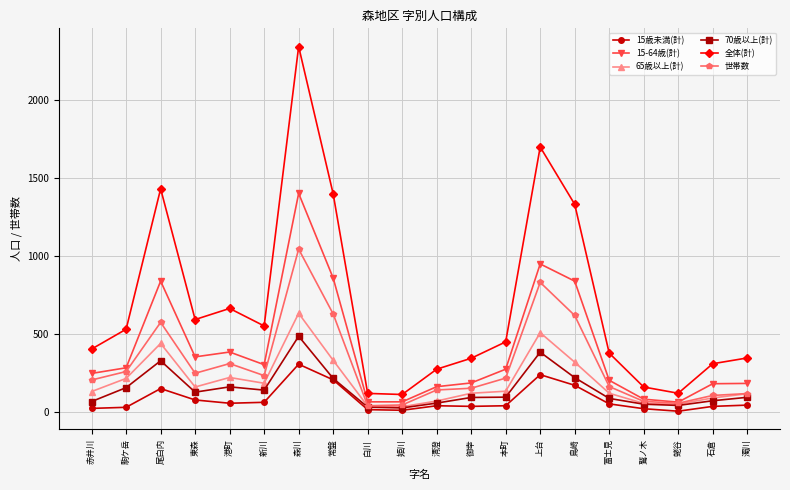

Which series changed the most between 清澄 and 鳥崎?

全体(計)